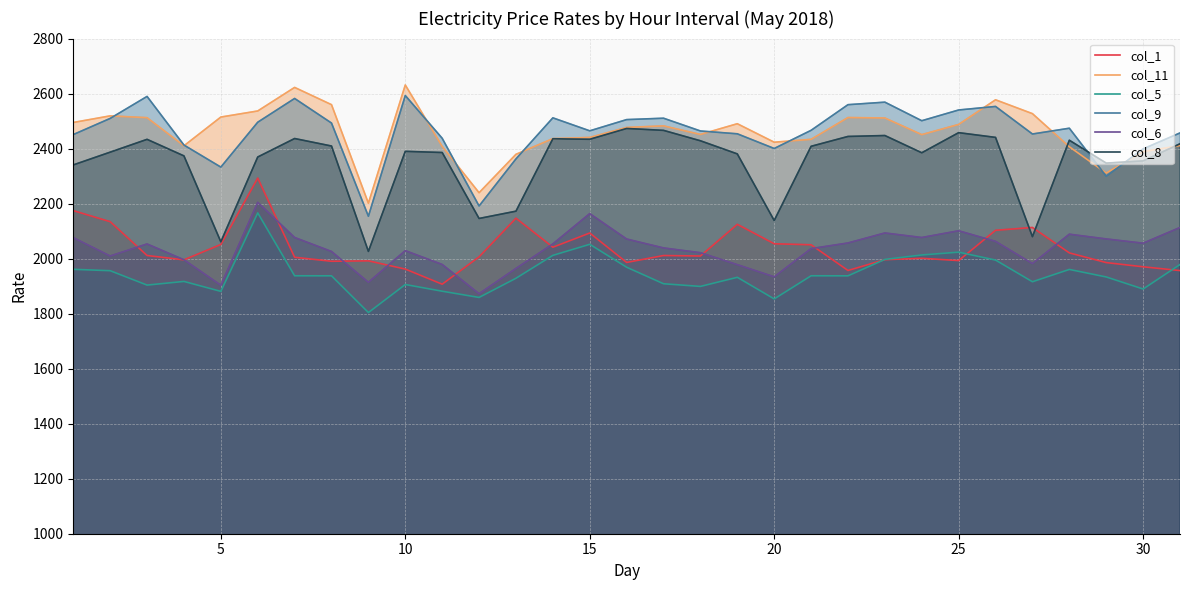

True or false: col_6 and col_8 cross at least once.

False